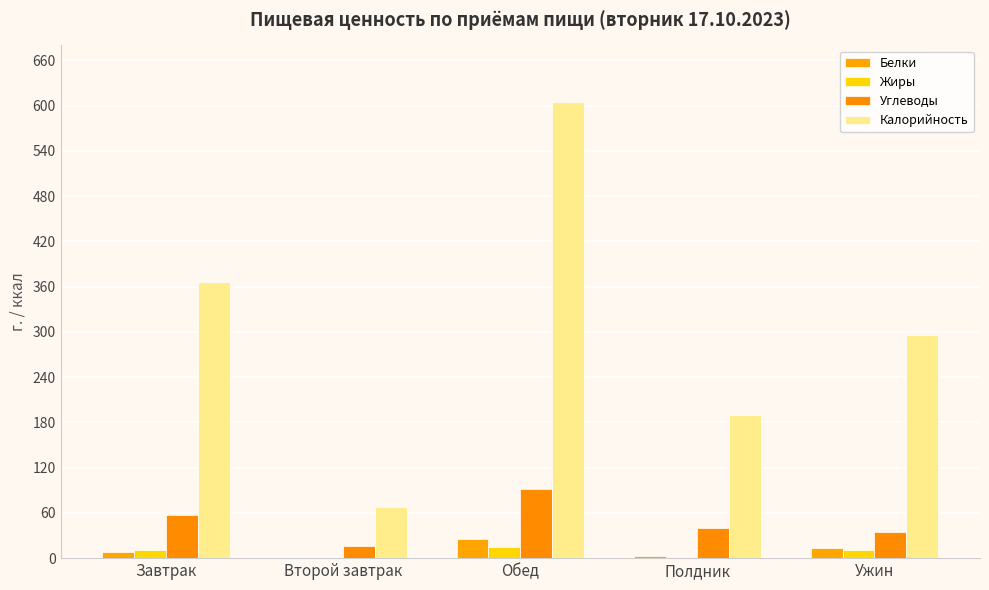

What is the label of the 4th bar from the left?

Полдник